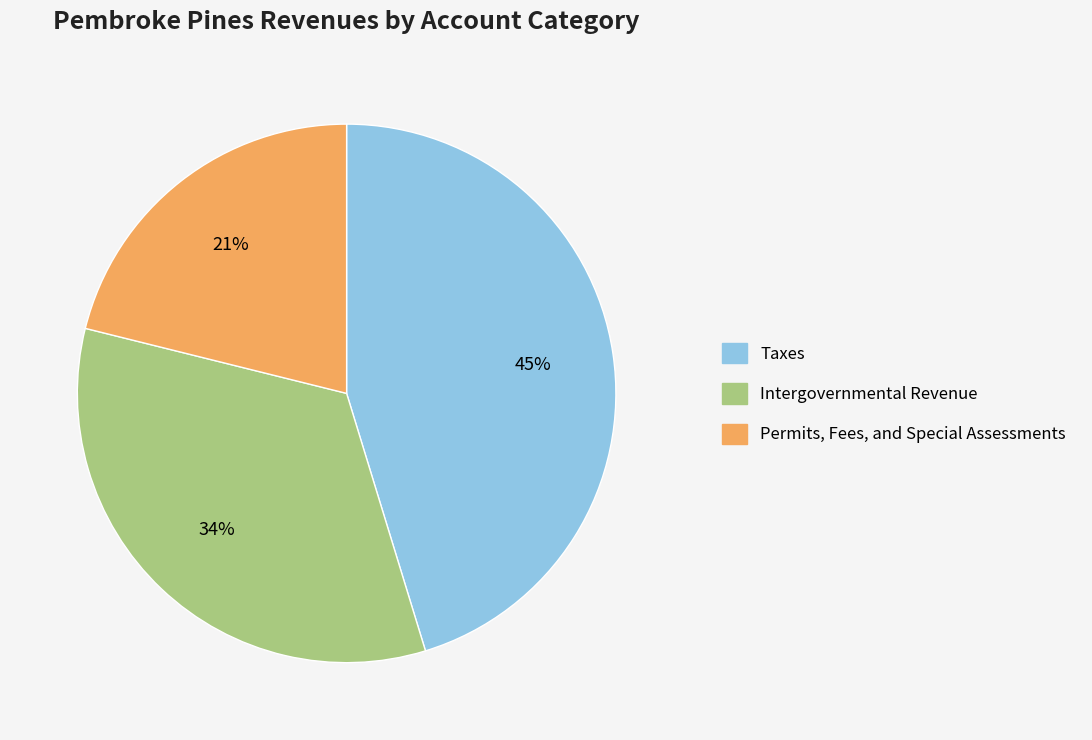

Does any single category account for the majority?

No